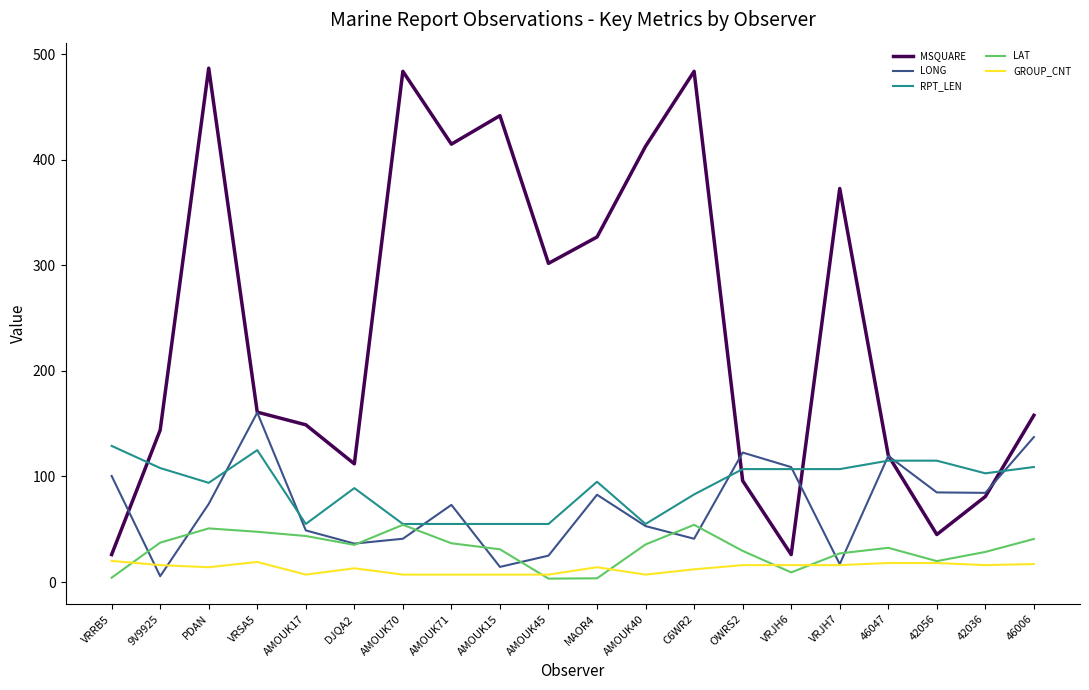

Rank the series by their maximum value, from lowest to highest.

GROUP_CNT, LAT, RPT_LEN, LONG, MSQUARE